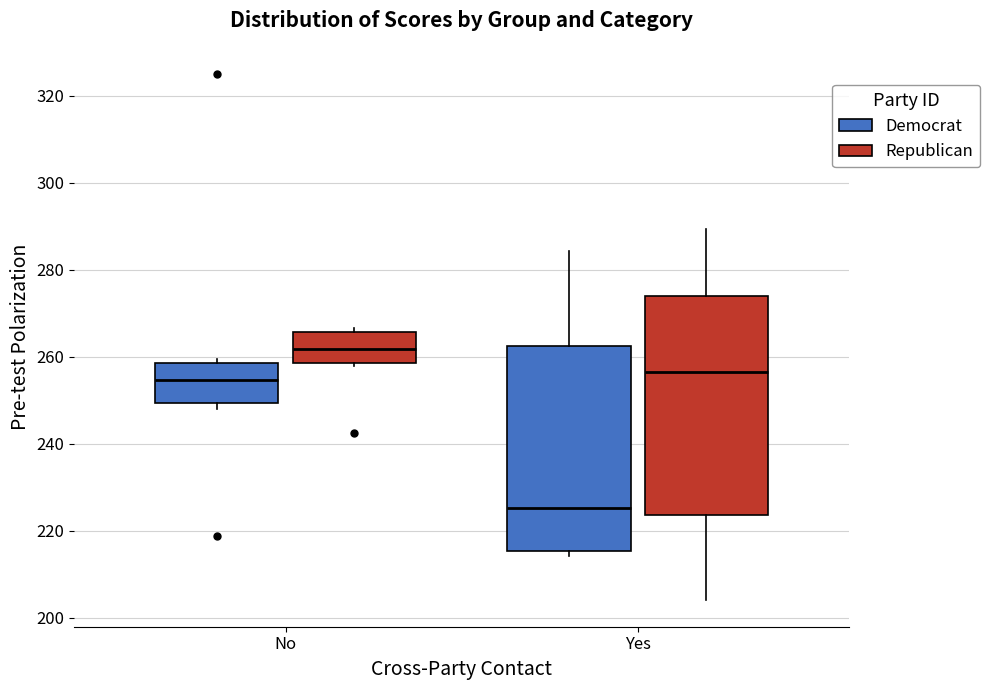

Which box's median line is the highest?

No (Republican)